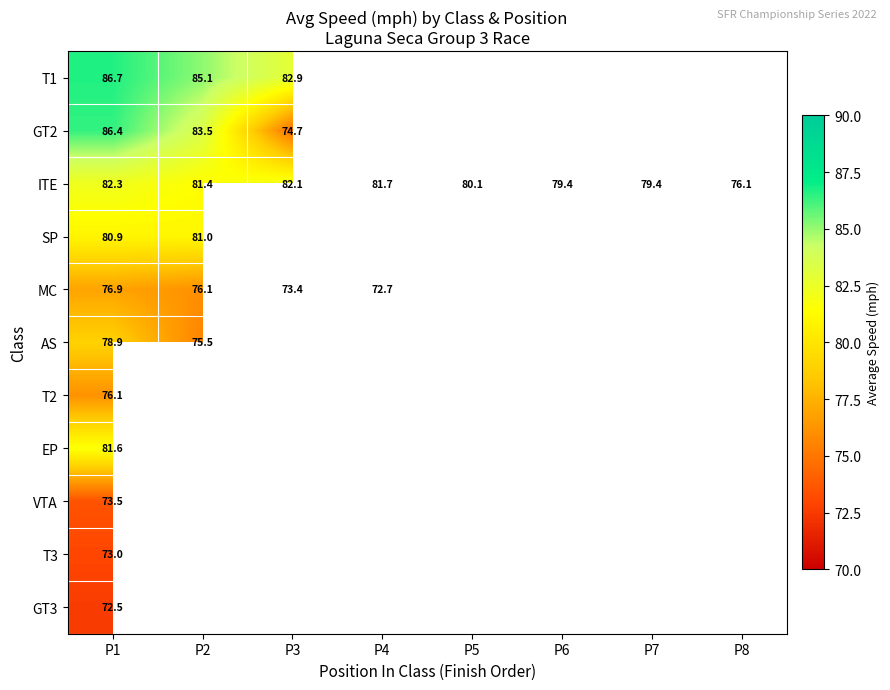

What is the approximate value of MC at P2?

76.1